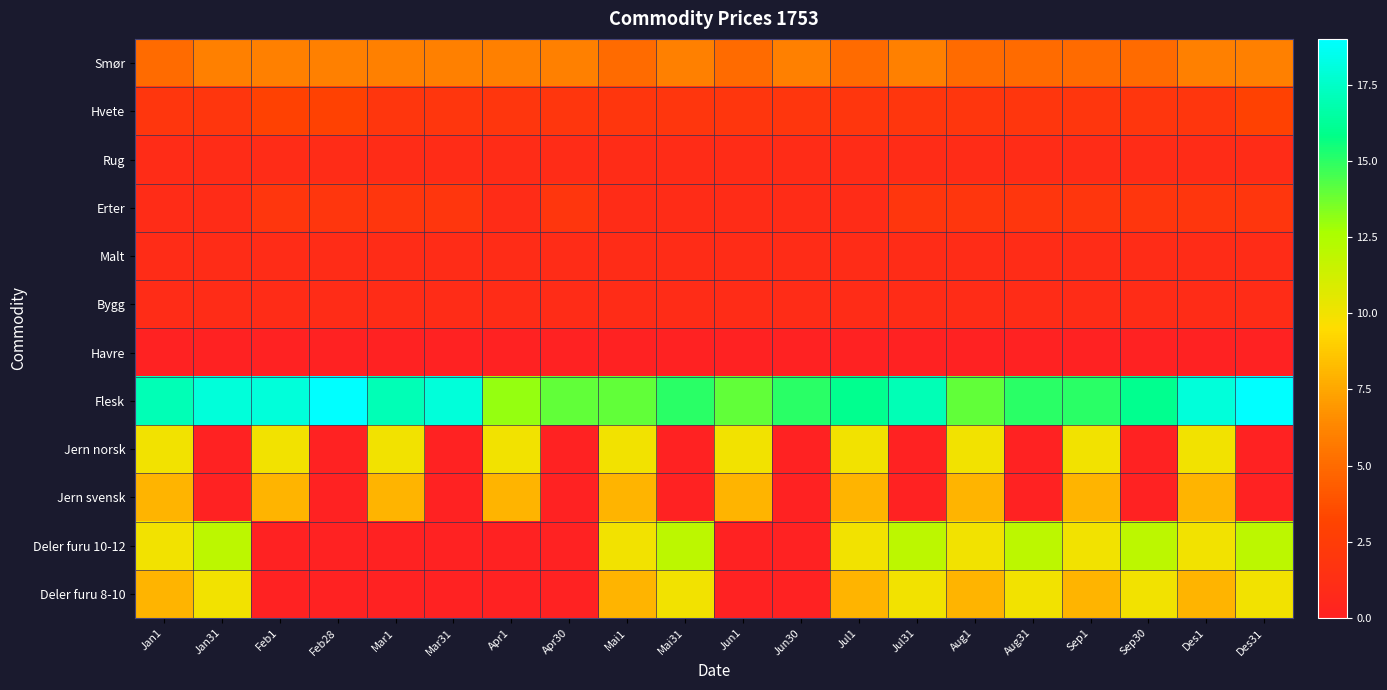

Reading left to right, what are all the values shown in this chart?

Smør: Jan1=5	Jan31=6	Feb1=6	Feb28=6	Mar1=6	Mar31=6	Apr1=6	Apr30=6	Mai1=5	Mai31=6	Jun1=5	Jun30=6	Jul1=5	Jul31=6	Aug1=5	Aug31=5	Sep1=5	Sep30=5	Des1=6	Des31=6
Hvete: Jan1=2	Jan31=2	Feb1=3	Feb28=3	Mar1=2	Mar31=2	Apr1=2	Apr30=2	Mai1=2	Mai31=2	Jun1=2	Jun30=2	Jul1=2	Jul31=2	Aug1=2	Aug31=2	Sep1=2	Sep30=2	Des1=2	Des31=3
Rug: Jan1=1	Jan31=1	Feb1=1	Feb28=1	Mar1=1	Mar31=1	Apr1=1	Apr30=1	Mai1=1	Mai31=1	Jun1=1	Jun30=1	Jul1=1	Jul31=1	Aug1=1	Aug31=1	Sep1=1	Sep30=1	Des1=1	Des31=1
Erter: Jan1=1	Jan31=1	Feb1=2	Feb28=2	Mar1=2	Mar31=2	Apr1=1	Apr30=2	Mai1=1	Mai31=1	Jun1=1	Jun30=1	Jul1=1	Jul31=2	Aug1=2	Aug31=2	Sep1=2	Sep30=2	Des1=2	Des31=2
Malt: Jan1=1	Jan31=1	Feb1=1	Feb28=1	Mar1=1	Mar31=1	Apr1=1	Apr30=1	Mai1=1	Mai31=1	Jun1=1	Jun30=1	Jul1=1	Jul31=1	Aug1=1	Aug31=1	Sep1=1	Sep30=1	Des1=1	Des31=1
Bygg: Jan1=1	Jan31=1	Feb1=1	Feb28=1	Mar1=1	Mar31=1	Apr1=1	Apr30=1	Mai1=1	Mai31=1	Jun1=1	Jun30=1	Jul1=1	Jul31=1	Aug1=1	Aug31=1	Sep1=1	Sep30=1	Des1=1	Des31=1
Havre: Jan1=0	Jan31=0	Feb1=0	Feb28=0	Mar1=0	Mar31=0	Apr1=0	Apr30=0	Mai1=0	Mai31=0	Jun1=0	Jun30=0	Jul1=0	Jul31=0	Aug1=0	Aug31=0	Sep1=0	Sep30=0	Des1=0	Des31=0
Flesk: Jan1=17	Jan31=18	Feb1=18	Feb28=19	Mar1=17	Mar31=18	Apr1=13	Apr30=14	Mai1=14	Mai31=15	Jun1=14	Jun30=15	Jul1=16	Jul31=17	Aug1=14	Aug31=15	Sep1=15	Sep30=16	Des1=18	Des31=19
Jern norsk: Jan1=10	Jan31=0	Feb1=10	Feb28=0	Mar1=10	Mar31=0	Apr1=10	Apr30=0	Mai1=10	Mai31=0	Jun1=10	Jun30=0	Jul1=10	Jul31=0	Aug1=10	Aug31=0	Sep1=10	Sep30=0	Des1=10	Des31=0
Jern svensk: Jan1=8	Jan31=0	Feb1=8	Feb28=0	Mar1=8	Mar31=0	Apr1=8	Apr30=0	Mai1=8	Mai31=0	Jun1=8	Jun30=0	Jul1=8	Jul31=0	Aug1=8	Aug31=0	Sep1=8	Sep30=0	Des1=8	Des31=0
Deler furu 10-12: Jan1=10	Jan31=12	Feb1=0	Feb28=0	Mar1=0	Mar31=0	Apr1=0	Apr30=0	Mai1=10	Mai31=12	Jun1=0	Jun30=0	Jul1=10	Jul31=12	Aug1=10	Aug31=12	Sep1=10	Sep30=12	Des1=10	Des31=12
Deler furu 8-10: Jan1=8	Jan31=10	Feb1=0	Feb28=0	Mar1=0	Mar31=0	Apr1=0	Apr30=0	Mai1=8	Mai31=10	Jun1=0	Jun30=0	Jul1=8	Jul31=10	Aug1=8	Aug31=10	Sep1=8	Sep30=10	Des1=8	Des31=10